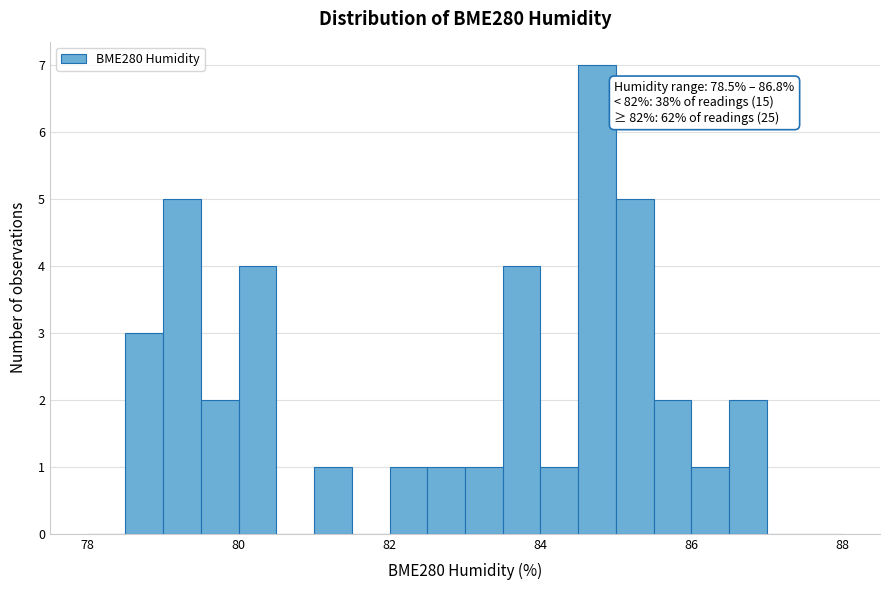

Read against the x-axis, roughly where is the centre of the tallest bar?

84.8